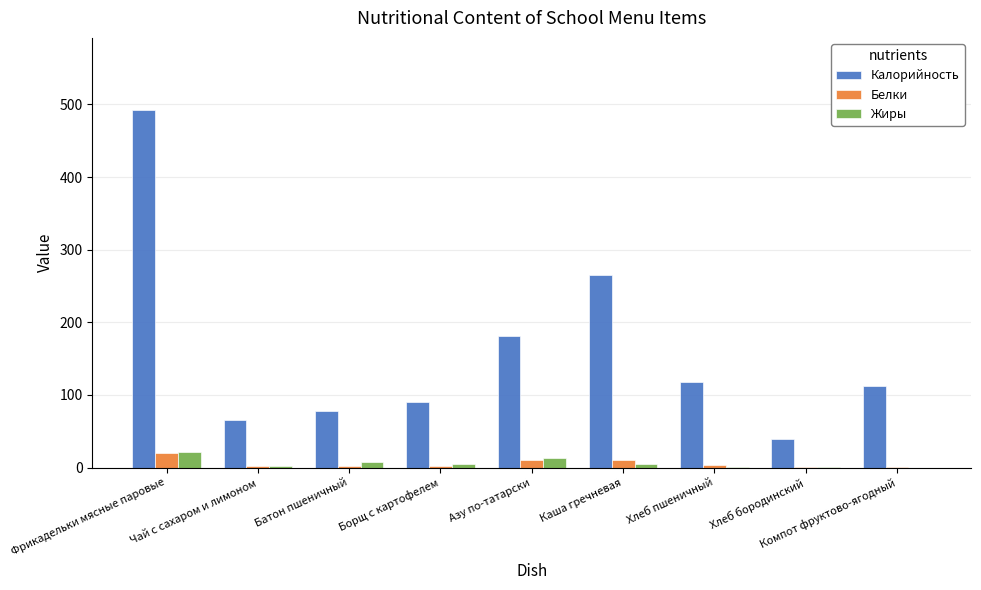

At which category does the chart reach its peak across all series?

Фрикадельки мясные паровые